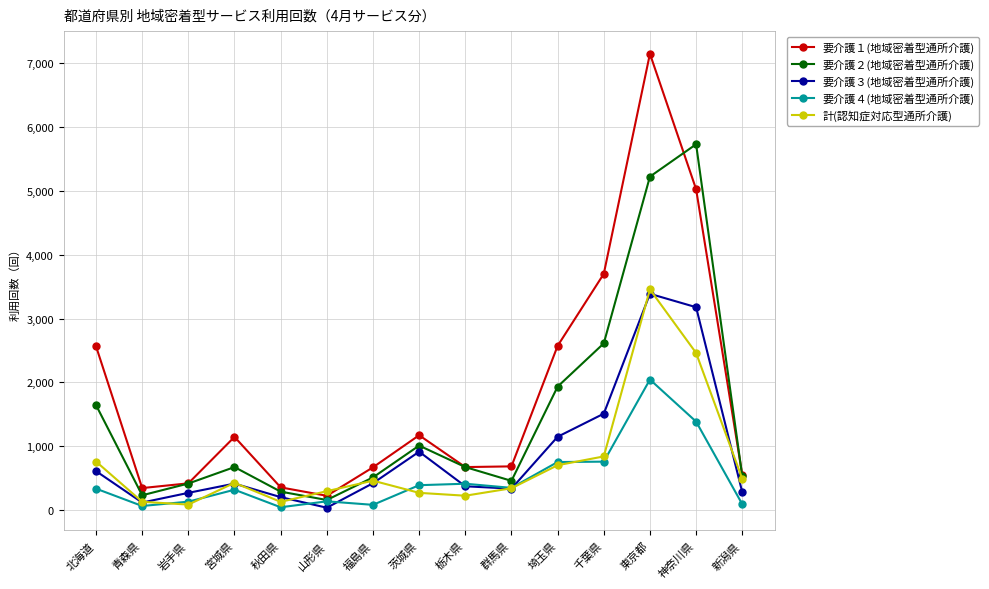

At which category is the sum across all series the highest?

東京都